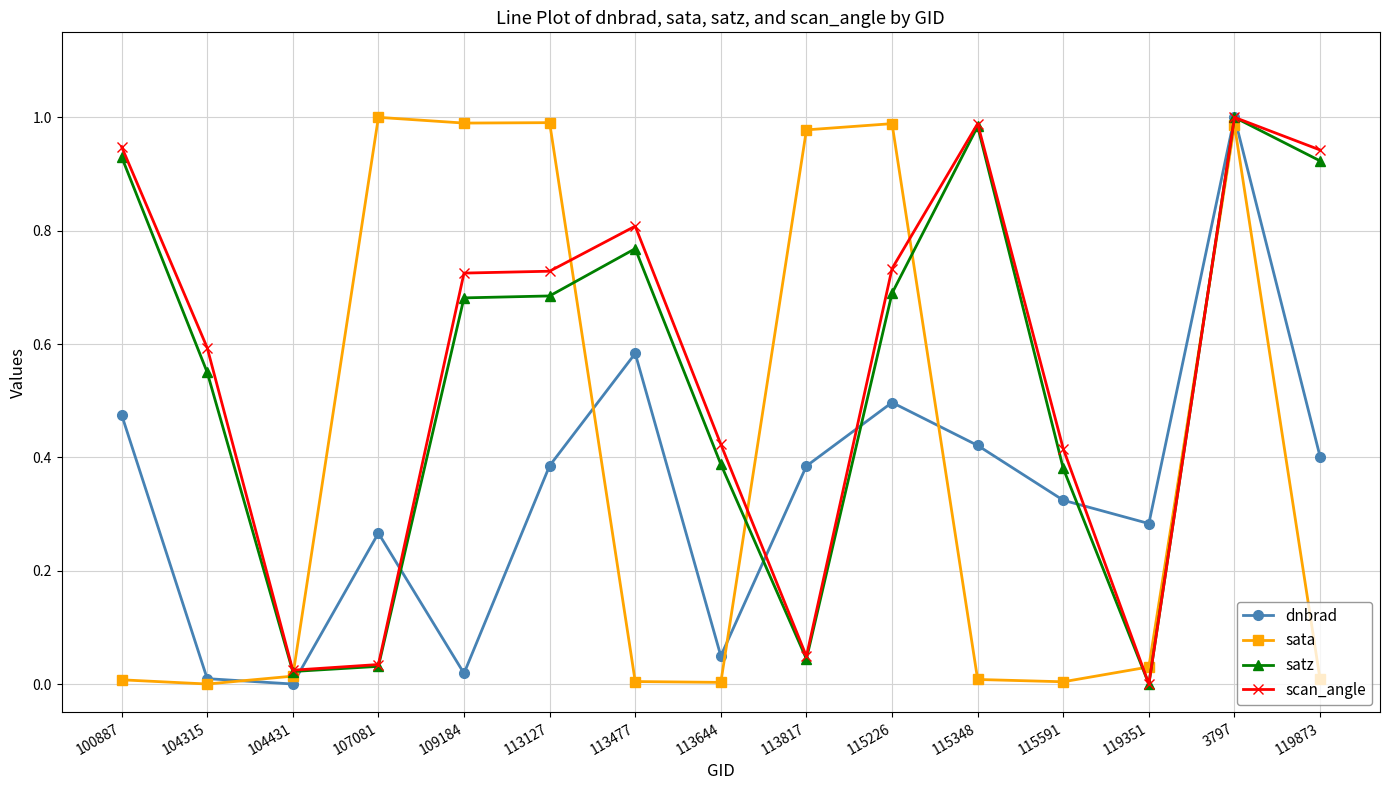

What is the label of the 9th point from the left?

113817